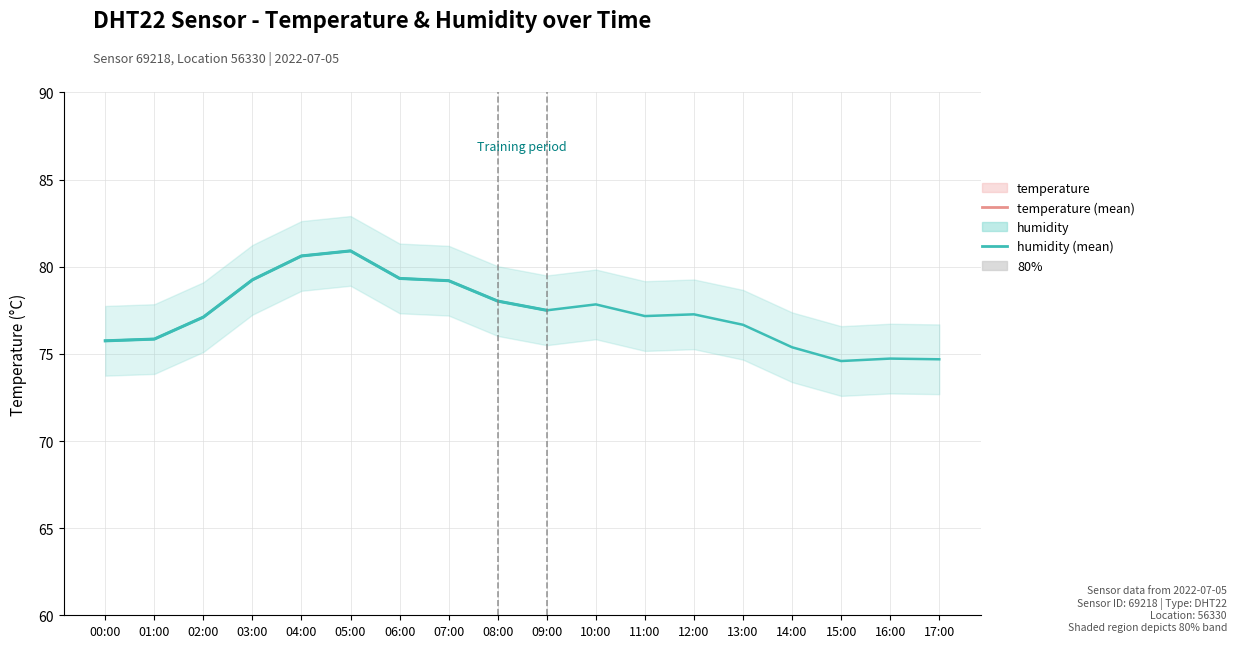

What is the greatest value displayed?

80.9